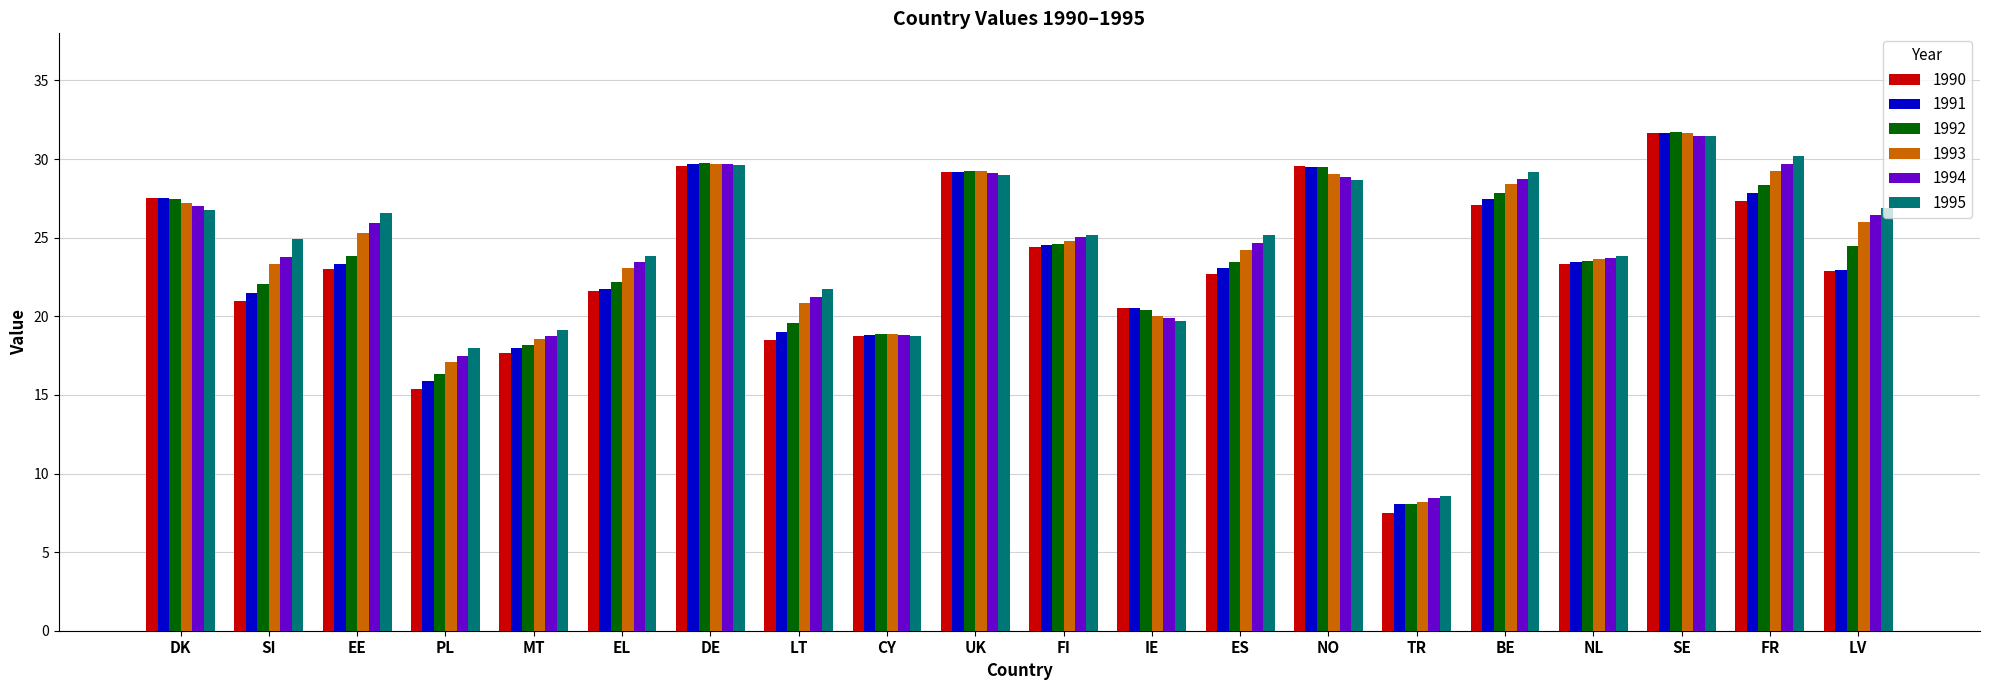

At how many categories does at least one series exceed 12?

19